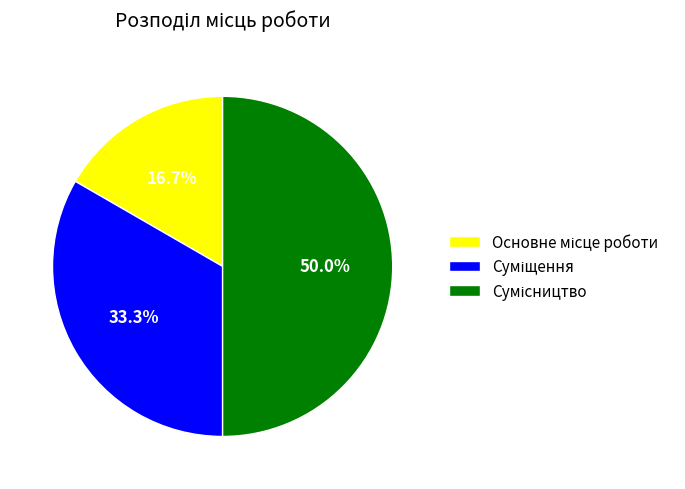

Do Суміщення and Основне місце роботи together represent more than half of the pie?

No